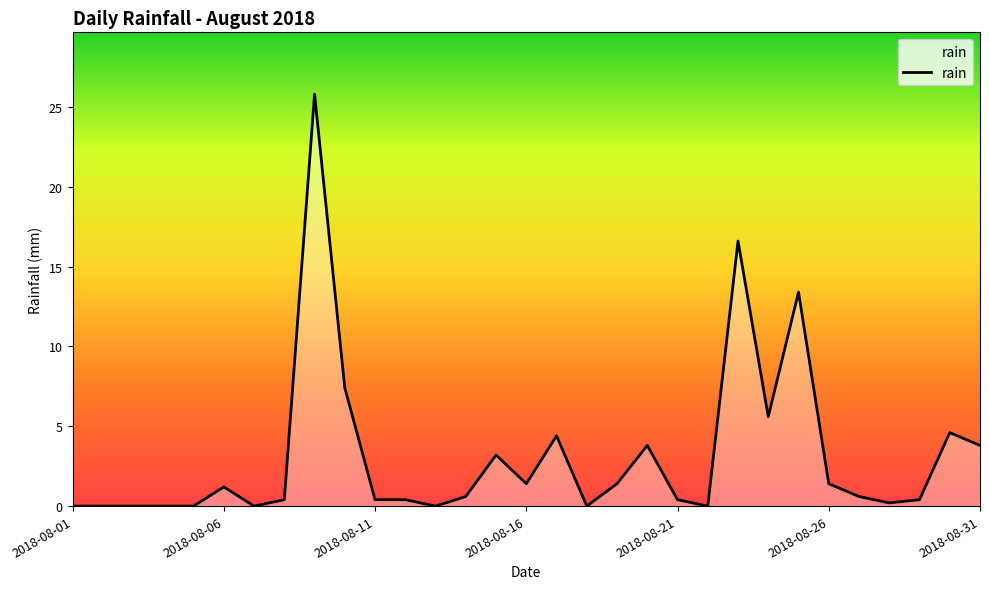

What is the difference between the maximum and minimum values?

25.8